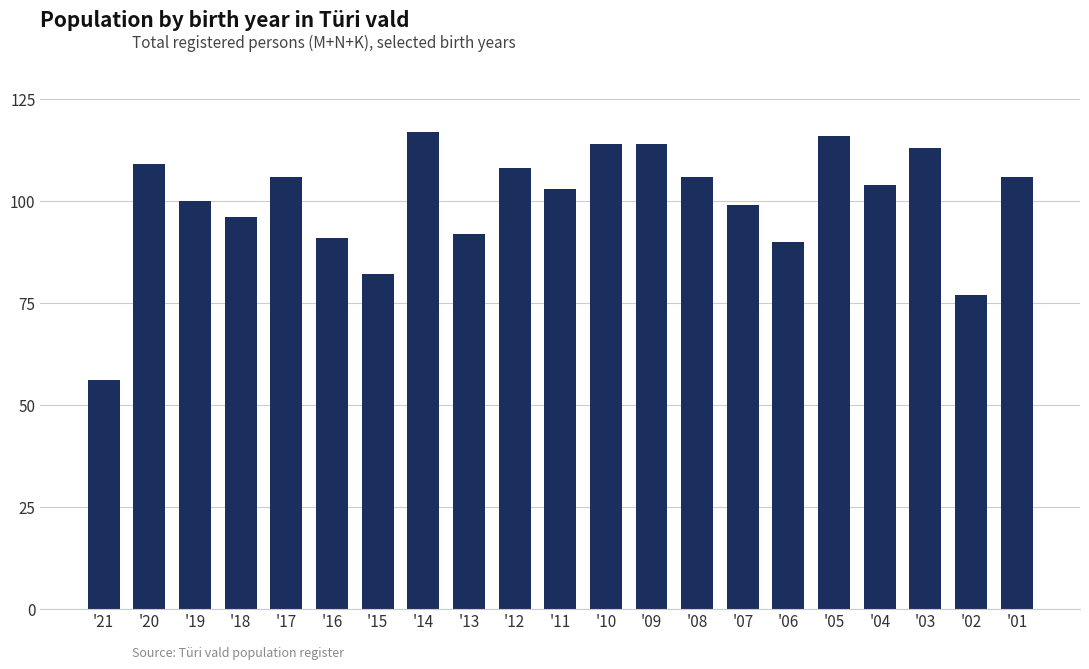

True or false: the data shows 58 at '10.

False